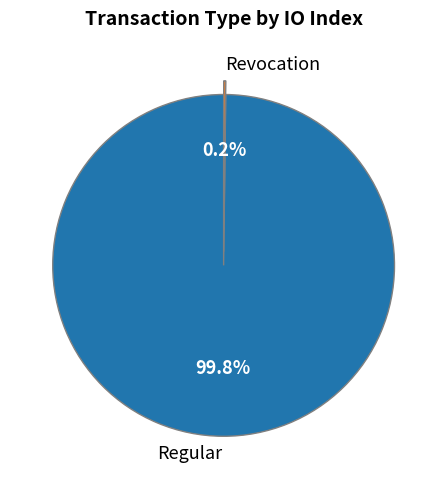

To the nearest percent, what is the difference between the largest and smallest slice percentages?

100%